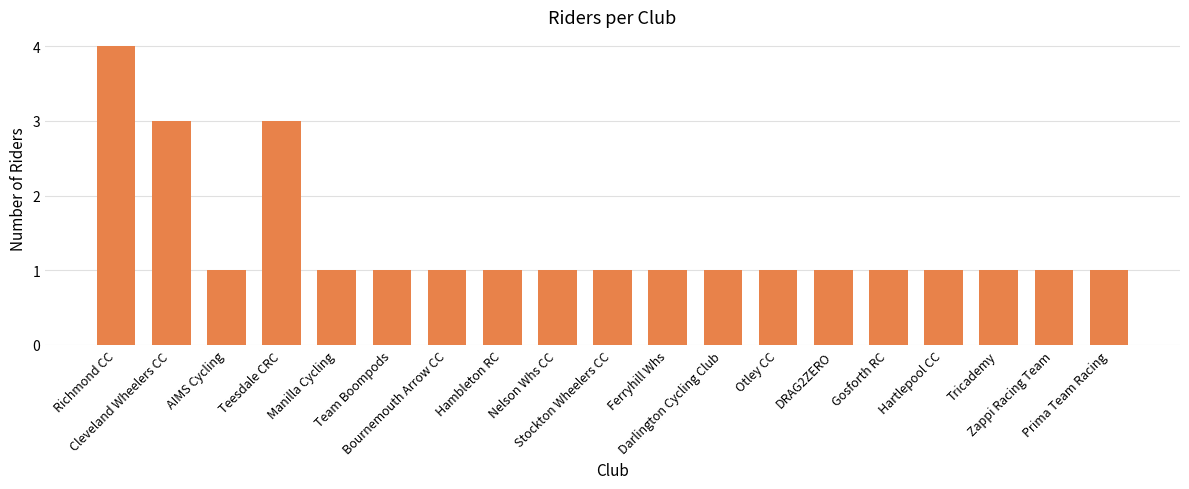

True or false: the data shows 4 at Richmond CC.

True